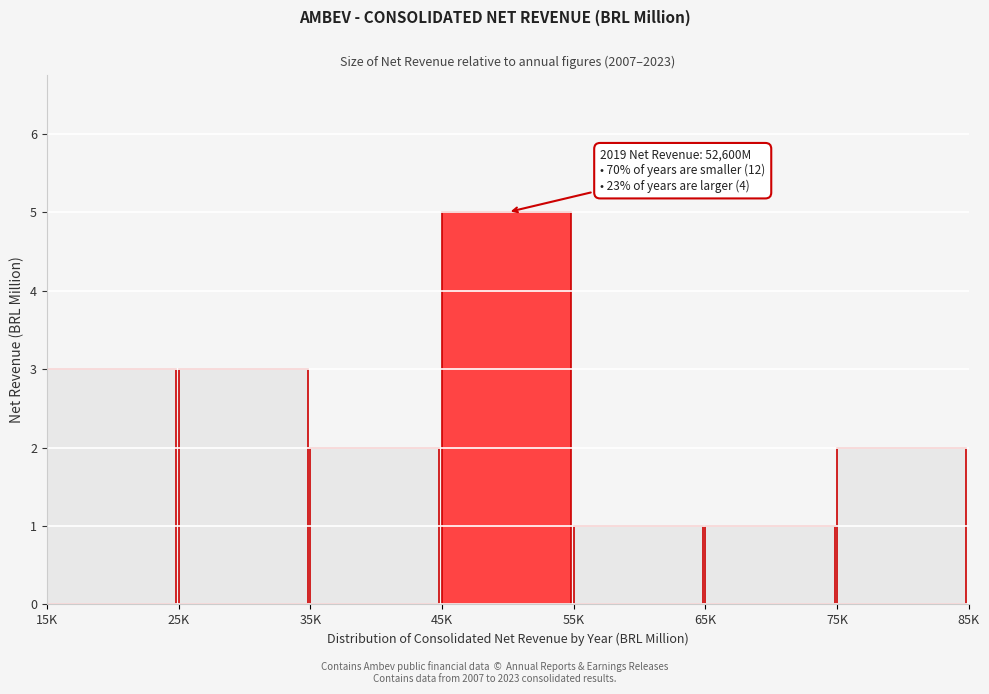

Reading left to right, transcribe all the data shown in this chart.

15K=3	25K=3	35K=2	45K=5	55K=1	65K=1	75K=2